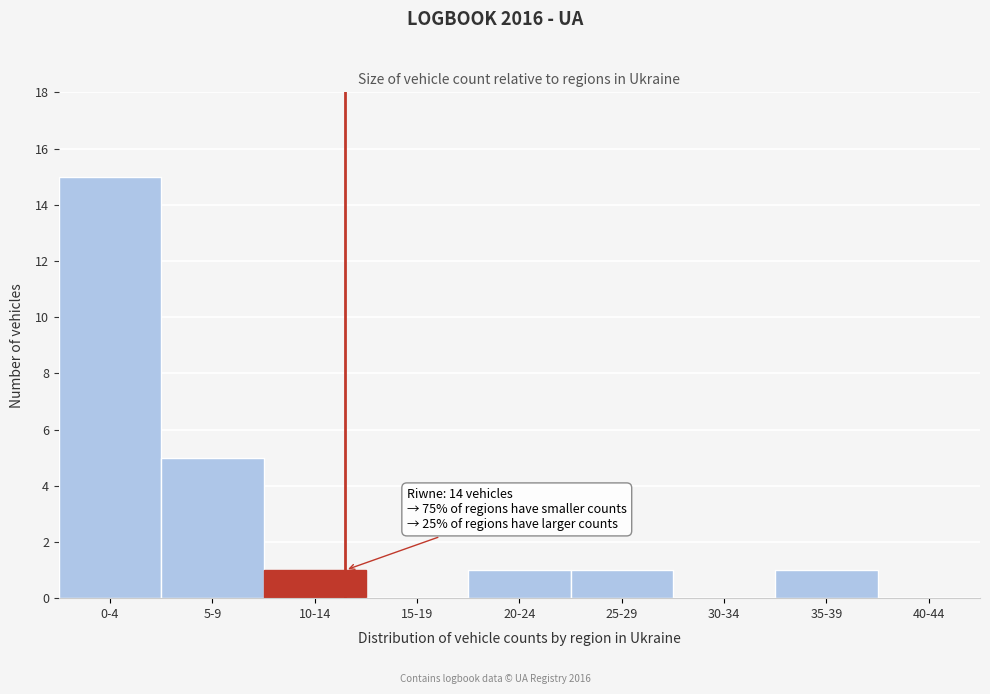

Reading left to right, transcribe all the data shown in this chart.

0-4=15	5-9=5	10-14=1	15-19=0	20-24=1	25-29=1	30-34=0	35-39=1	40-44=0